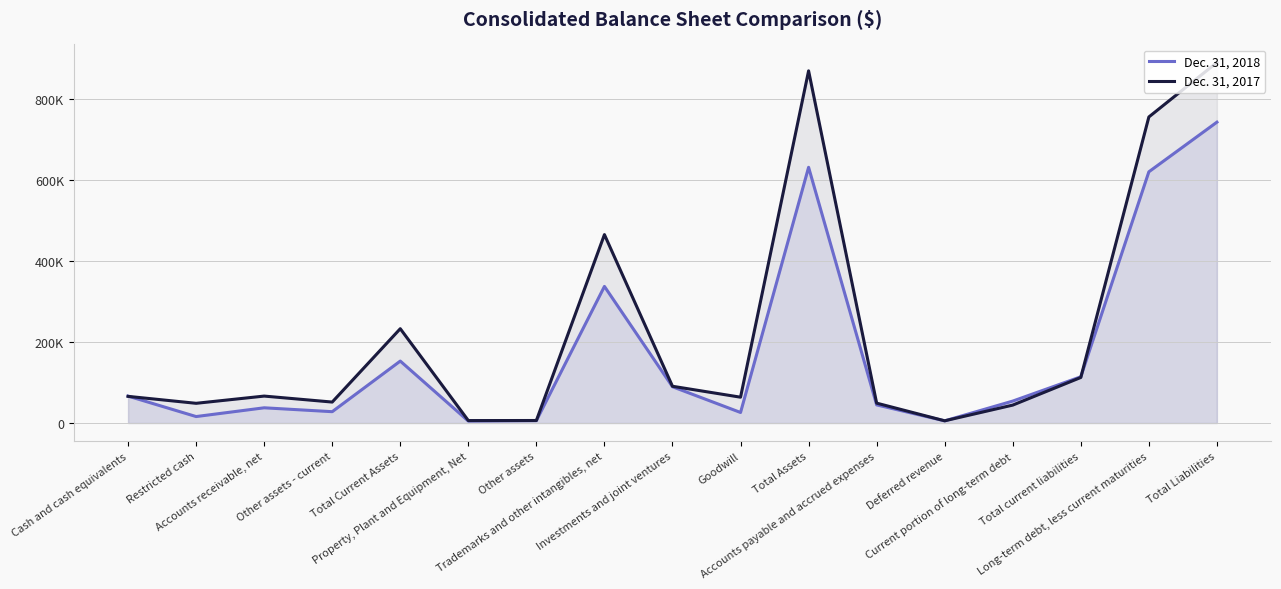

What is the average value of the Dec. 31, 2018 series?

175378